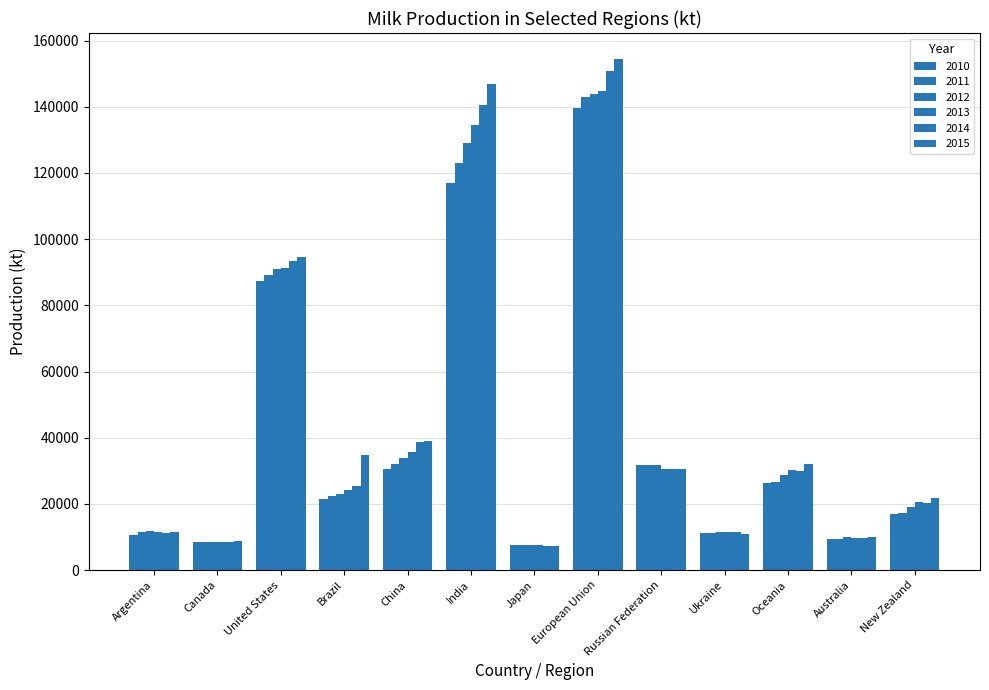

How many series are shown in this chart?

6